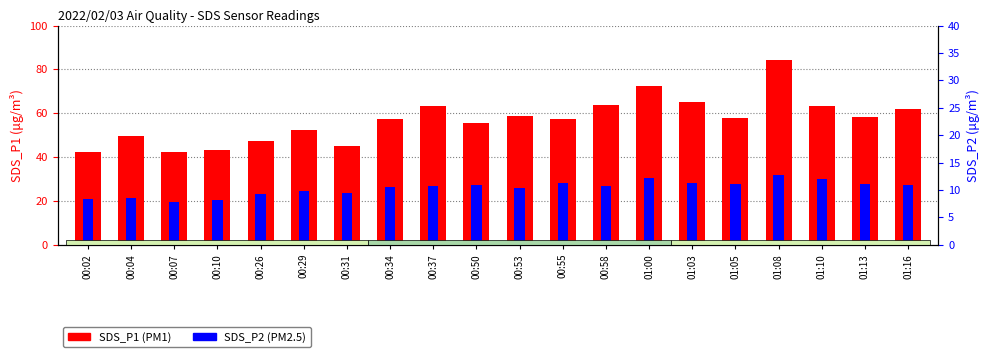

How many bars are there in total?

40